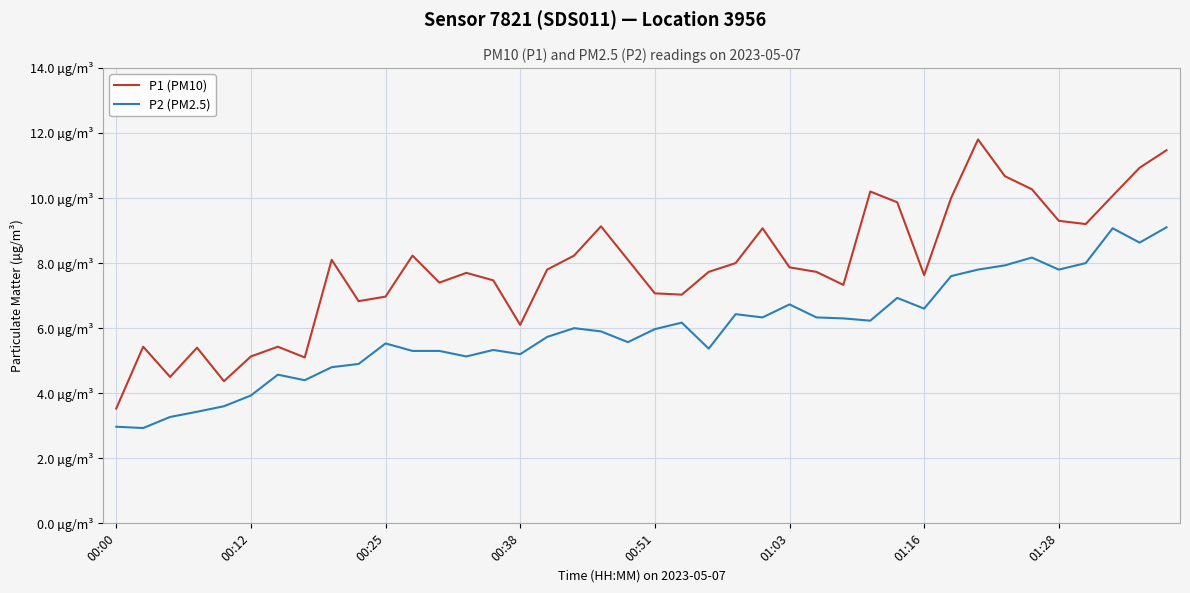

What are all the series names shown in the legend?

P1 (PM10), P2 (PM2.5)